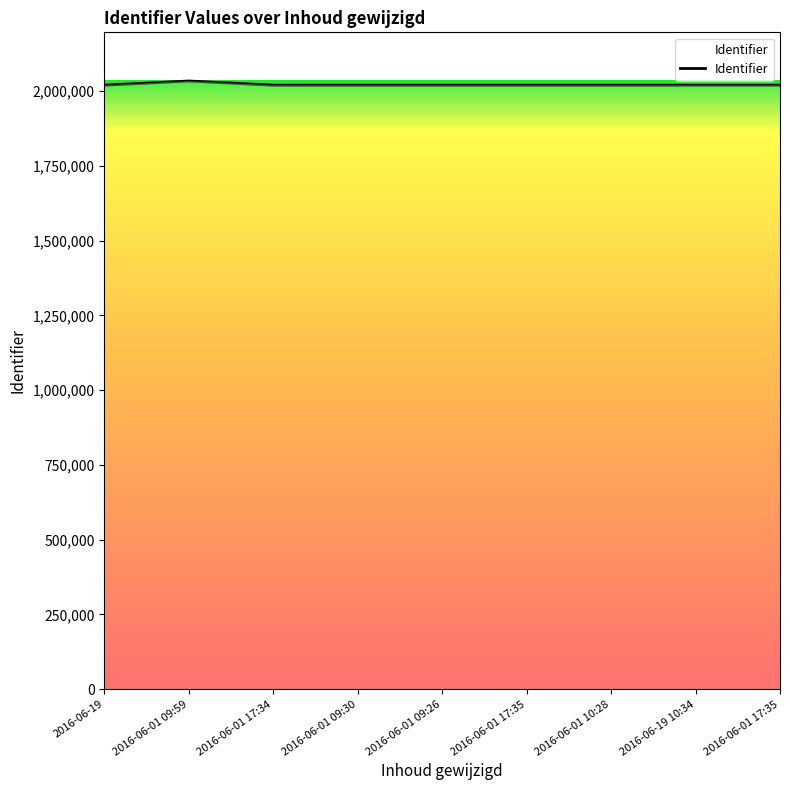

Is this an area chart (filled region under the line)?

Yes